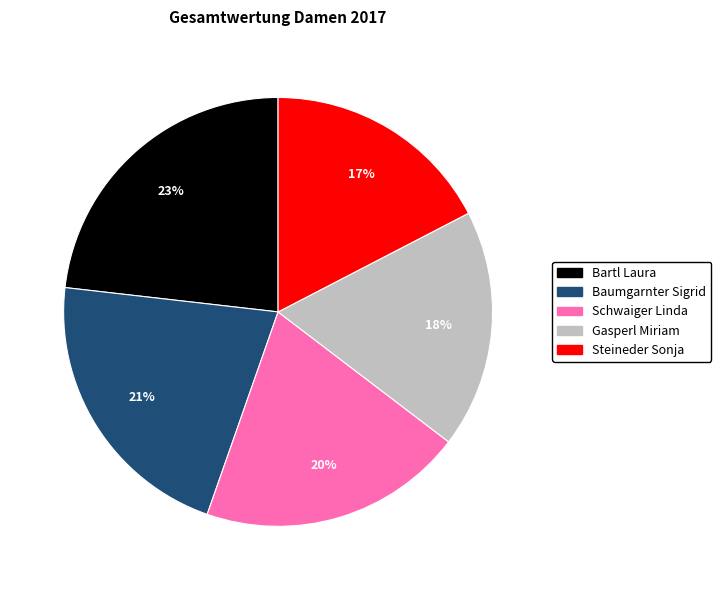

To the nearest percent, what is the average slice percentage?

20%